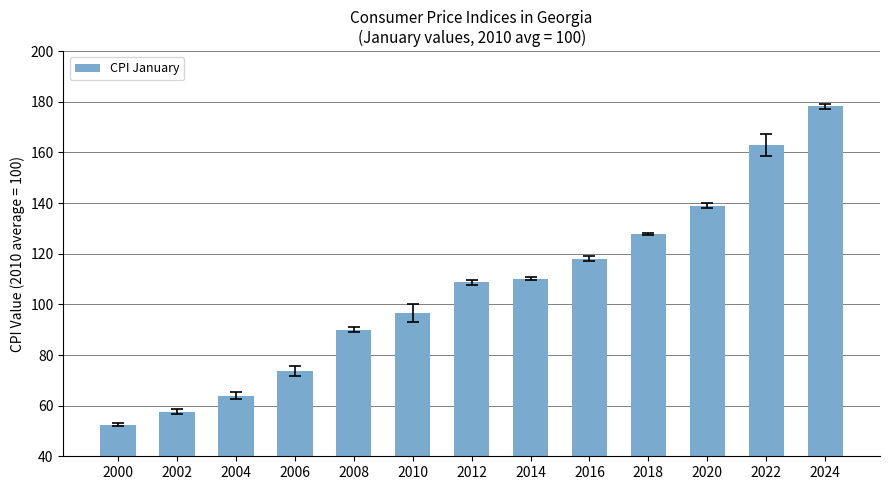

How many bars are there in total?

13